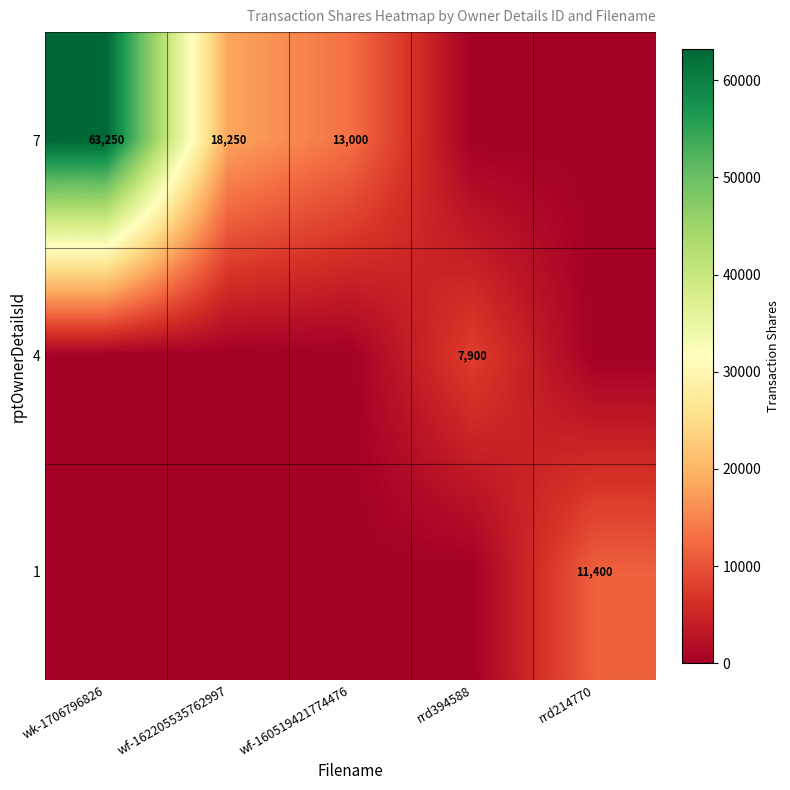

The value of 7 at wf-162205535762997 is 18250. True or false?

True